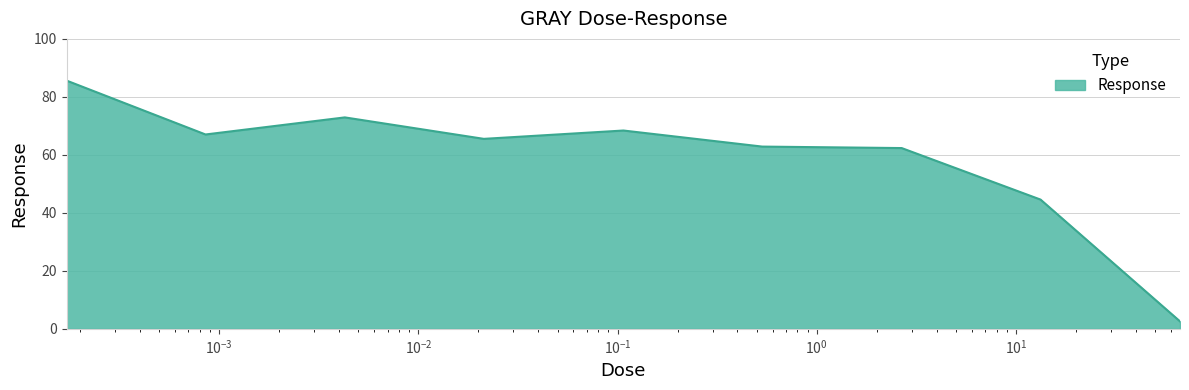

What is the maximum value shown in the chart?

85.6